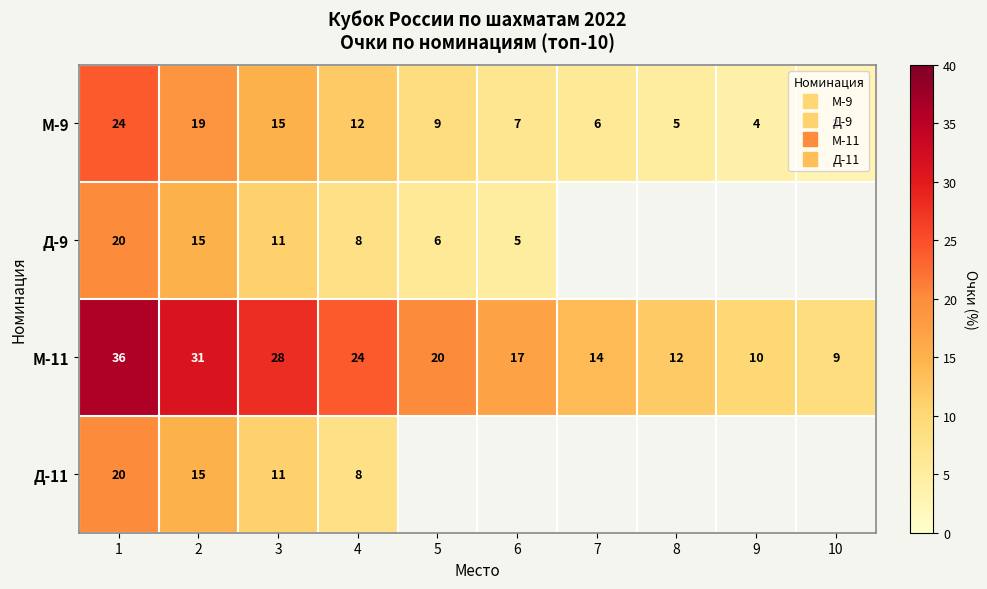

At which category is the sum across all series the highest?

1